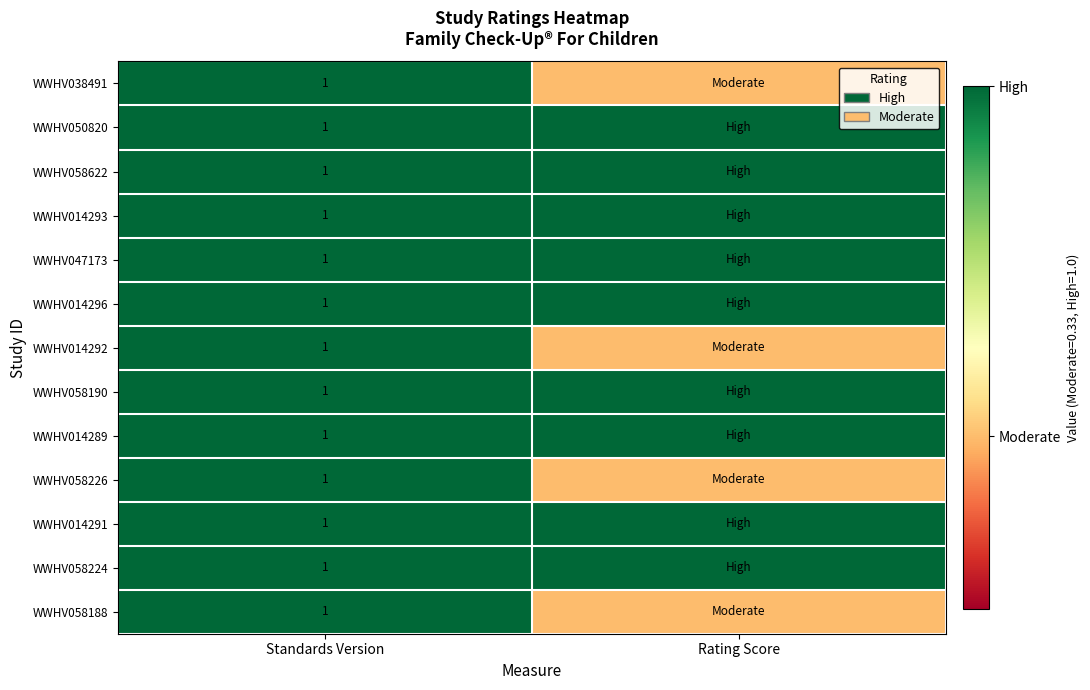

Rank the series at Rating Score from highest to lowest value.

WWHV050820, WWHV058622, WWHV014293, WWHV047173, WWHV014296, WWHV058190, WWHV014289, WWHV014291, WWHV058224, WWHV038491, WWHV014292, WWHV058226, WWHV058188